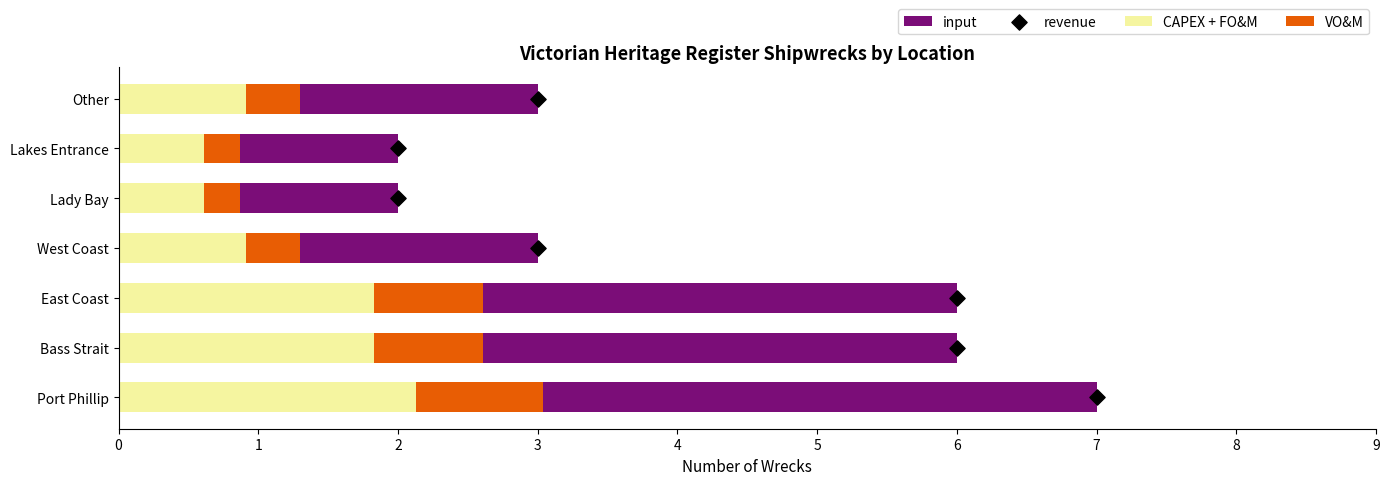

What is the lowest value of the CAPEX + FO&M series?

0.6